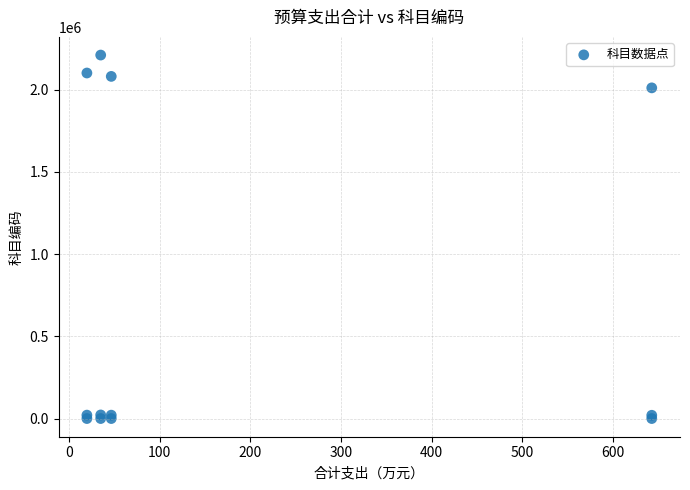

What Y value in the scatter plot is closest to 1105201?

2010801